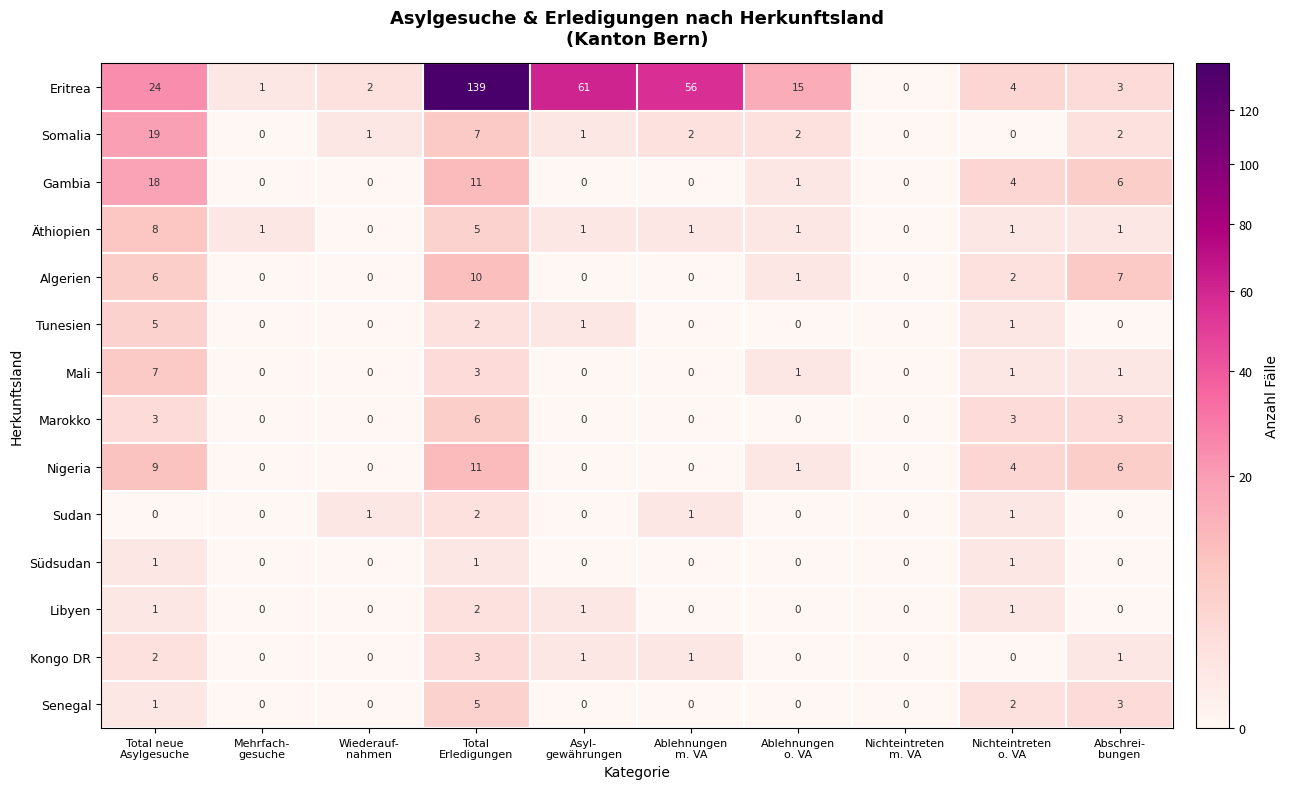

Which series has the largest total across all categories?

Eritrea